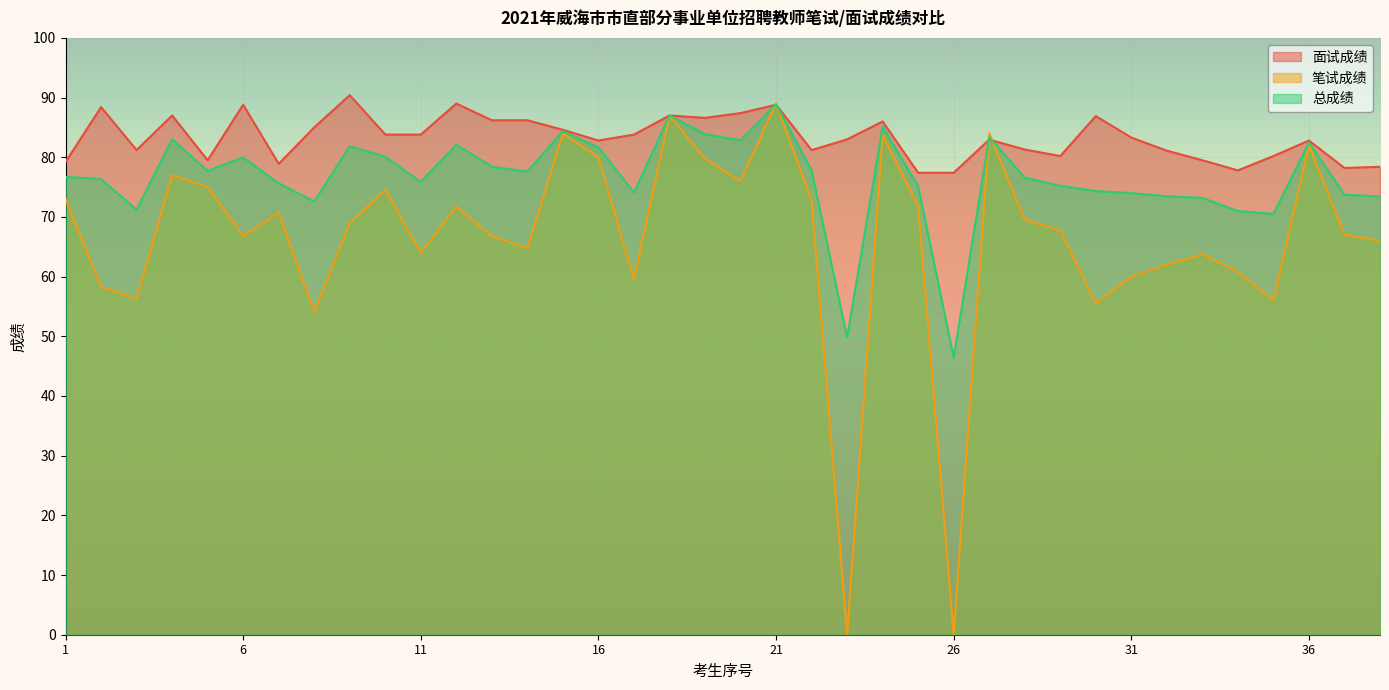

What is the value of the 笔试成绩 point at the 29th from the left?

67.8